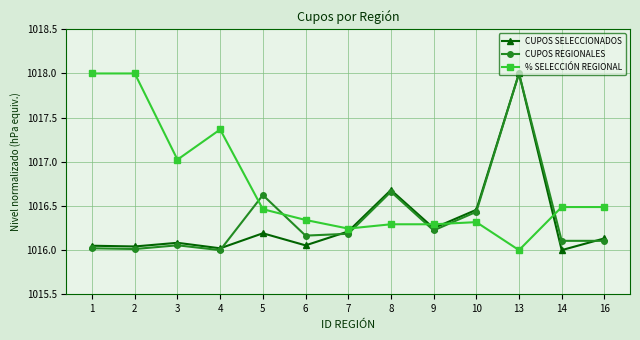

What is the difference between the highest and lowest values at 1?

2.0